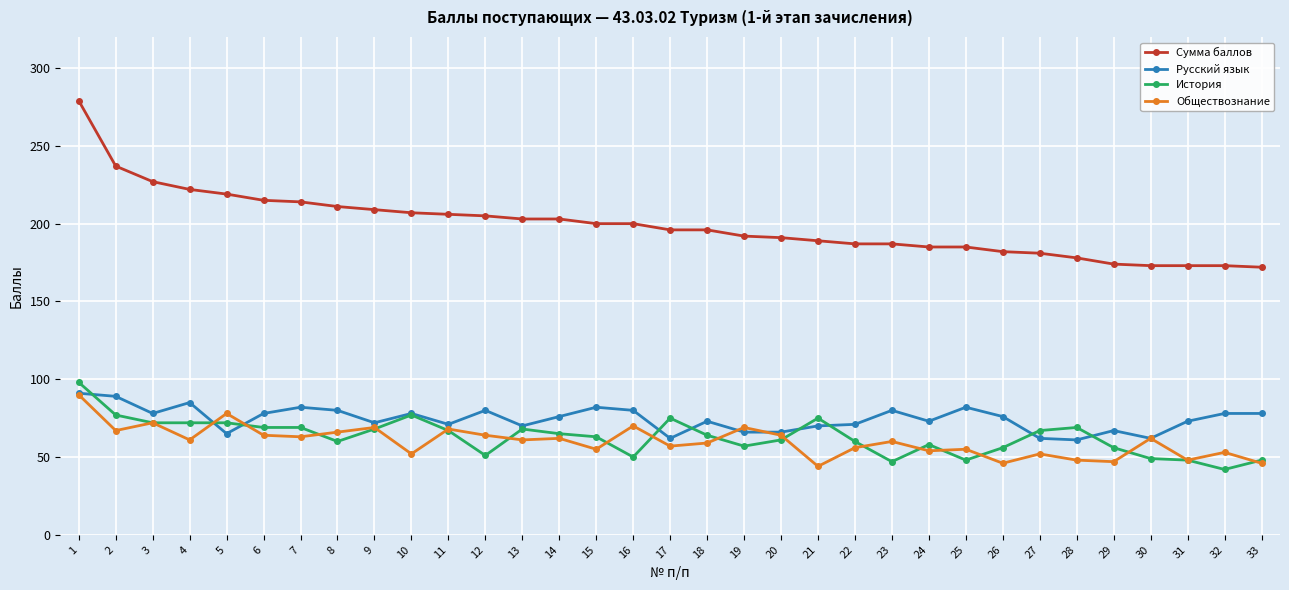

Is it true that История equals 107 at 20?

False